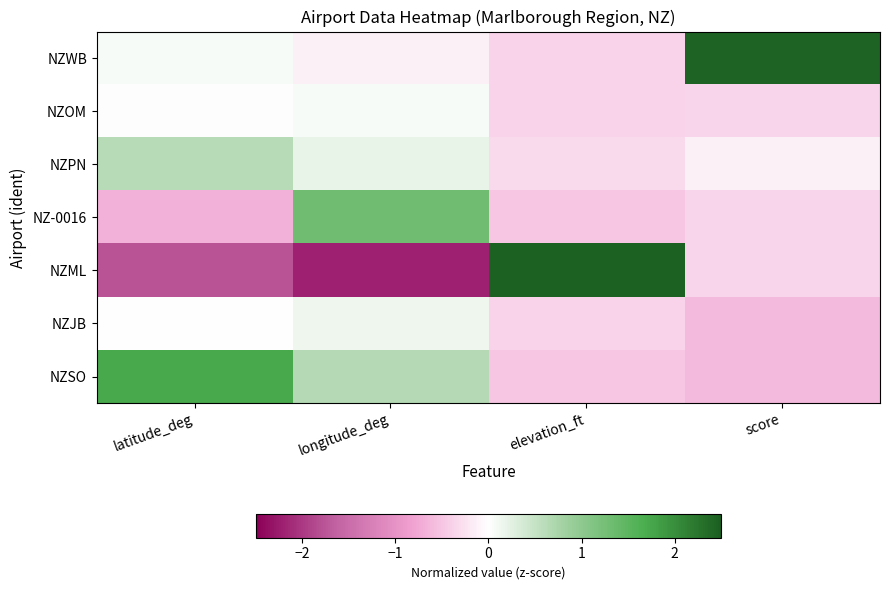

Which series has the largest total across all categories?

NZWB